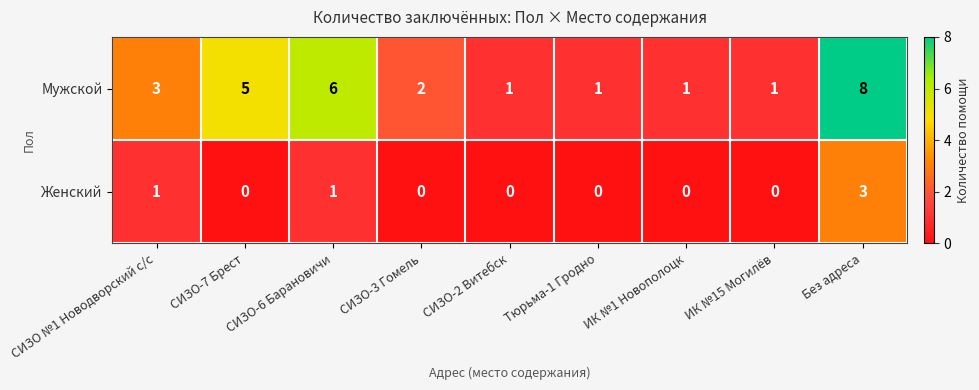

What is the total value across all series at СИЗО-2 Витебск?

1